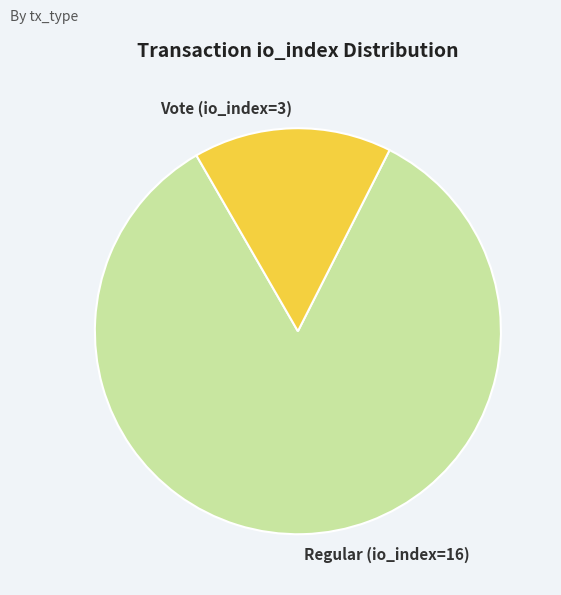

Which slice is the largest?

Regular (io_index=16)